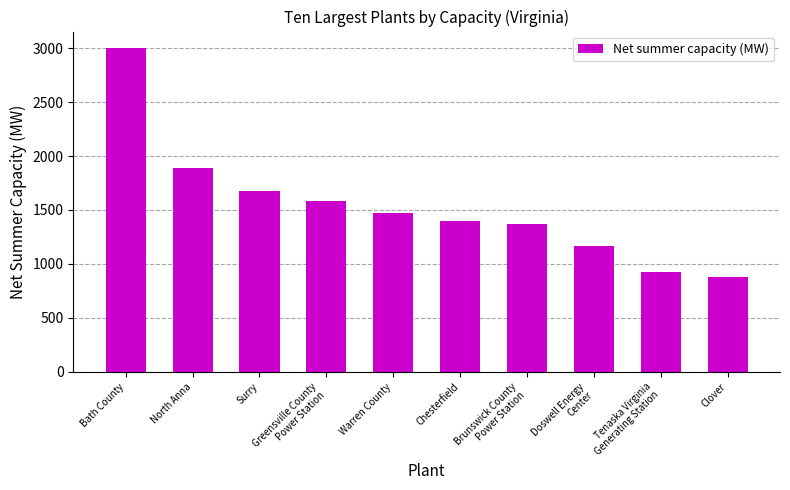

Is it true that the value at Tenaska Virginia
Generating Station is 929.8?

True